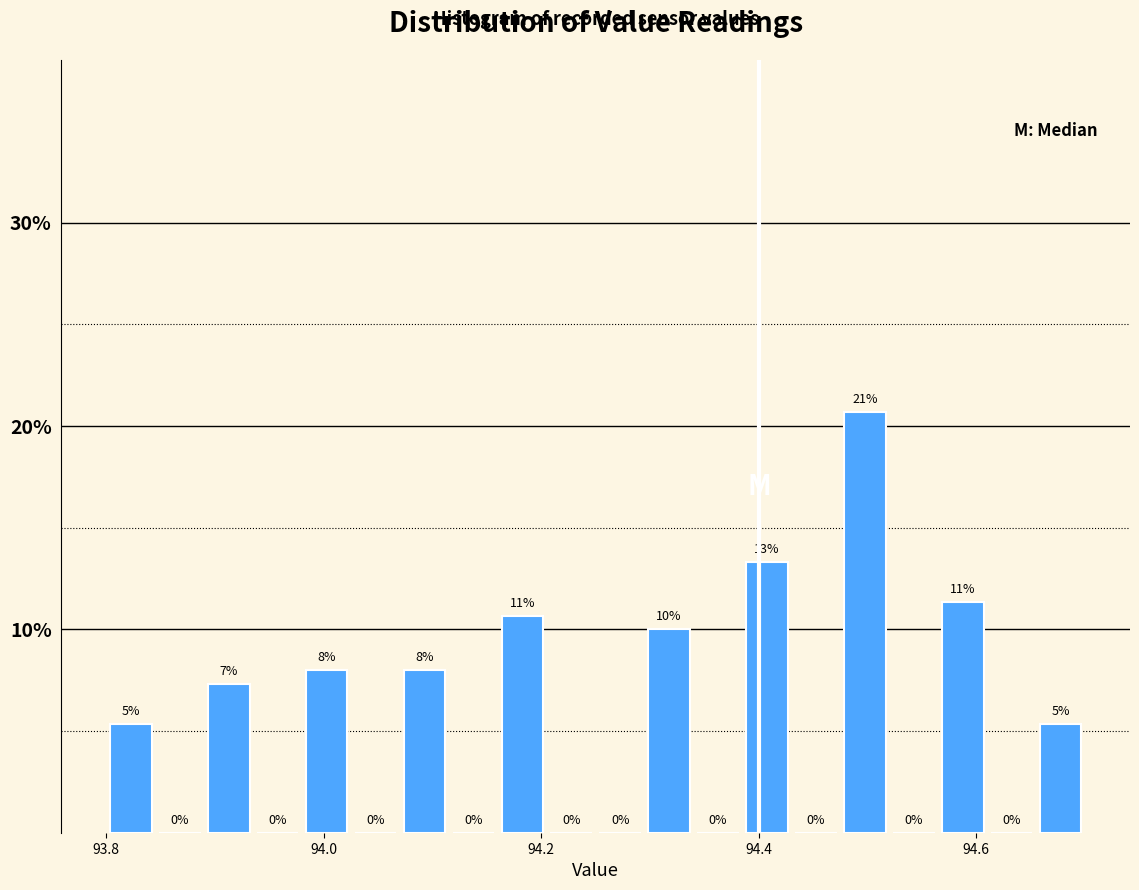

Around what value on the x-axis is the tallest bar? Give the approximate position of its centre, as read against the axis.

94.50